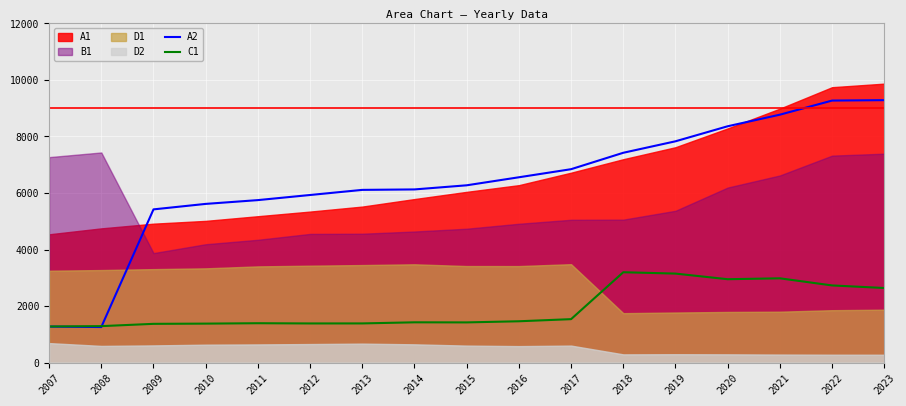

What is the maximum value for C1?

3197